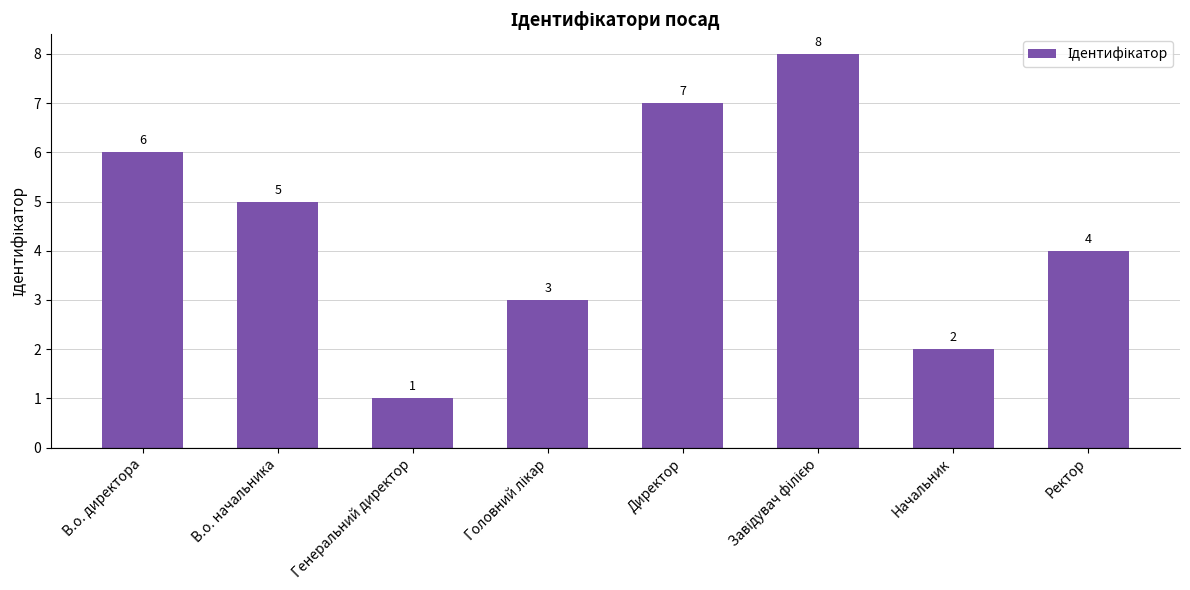

True or false: the data shows 2 at Начальник.

True